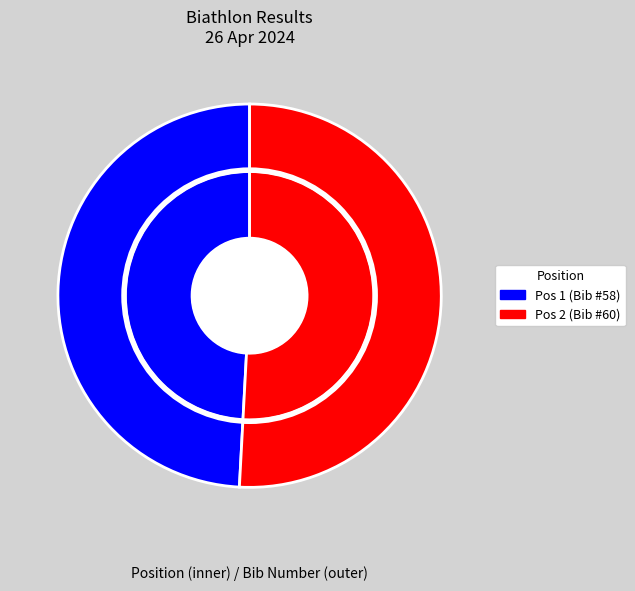

To the nearest percent, what portion does 1 represent?

49%